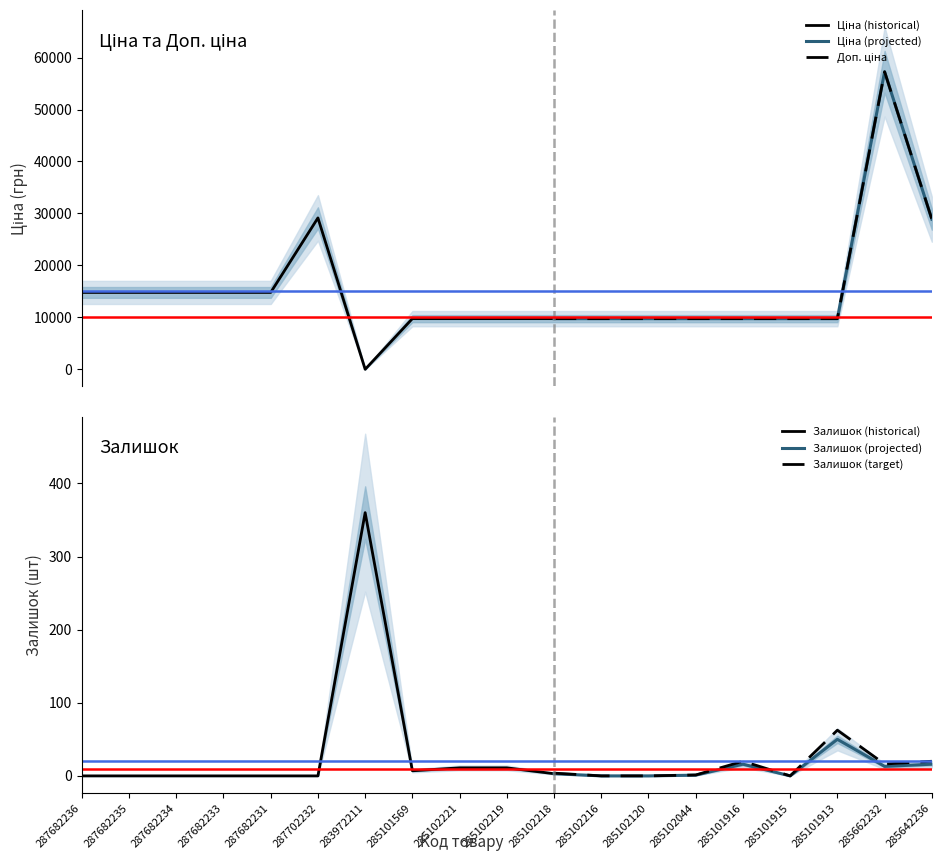

Read the Доп. ціна value at 287702232.

29152.3